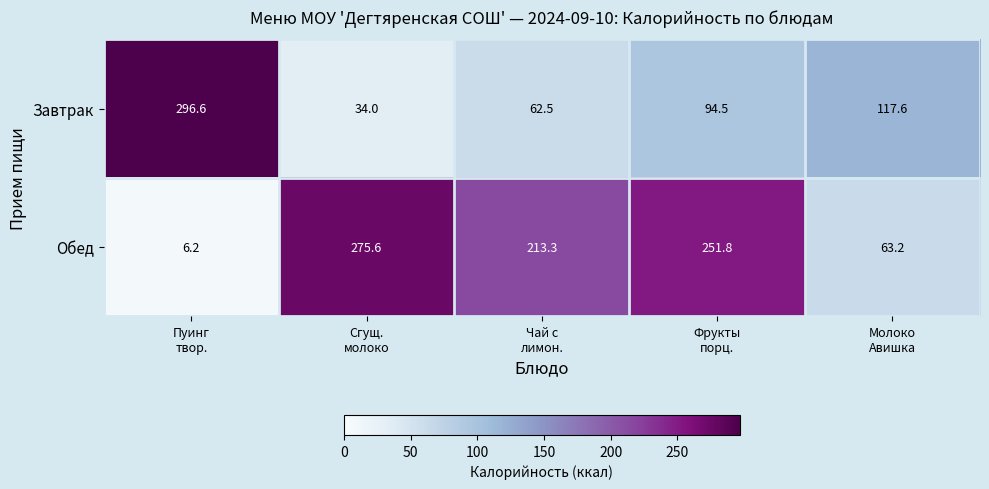

Reading left to right, extract all data points from this chart.

Завтрак: 296.6	34.0	62.5	94.5	117.6
Обед: 6.2	275.6	213.3	251.8	63.2